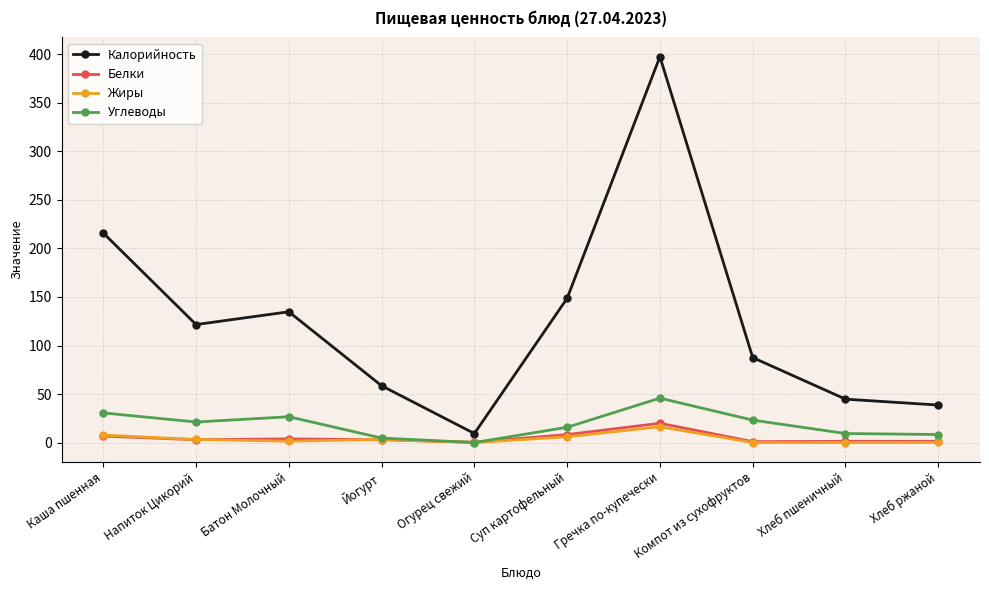

True or false: Углеводы and Калорийность cross at least once.

False